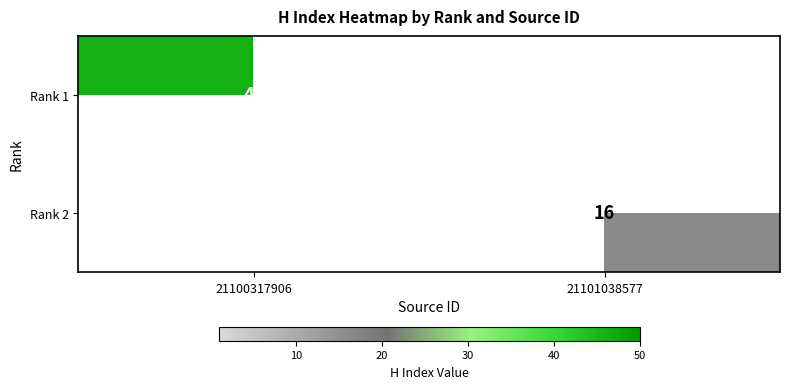

Is the value of Rank 2 at 21101038577 greater than the value of Rank 1 at 21100317906?

No